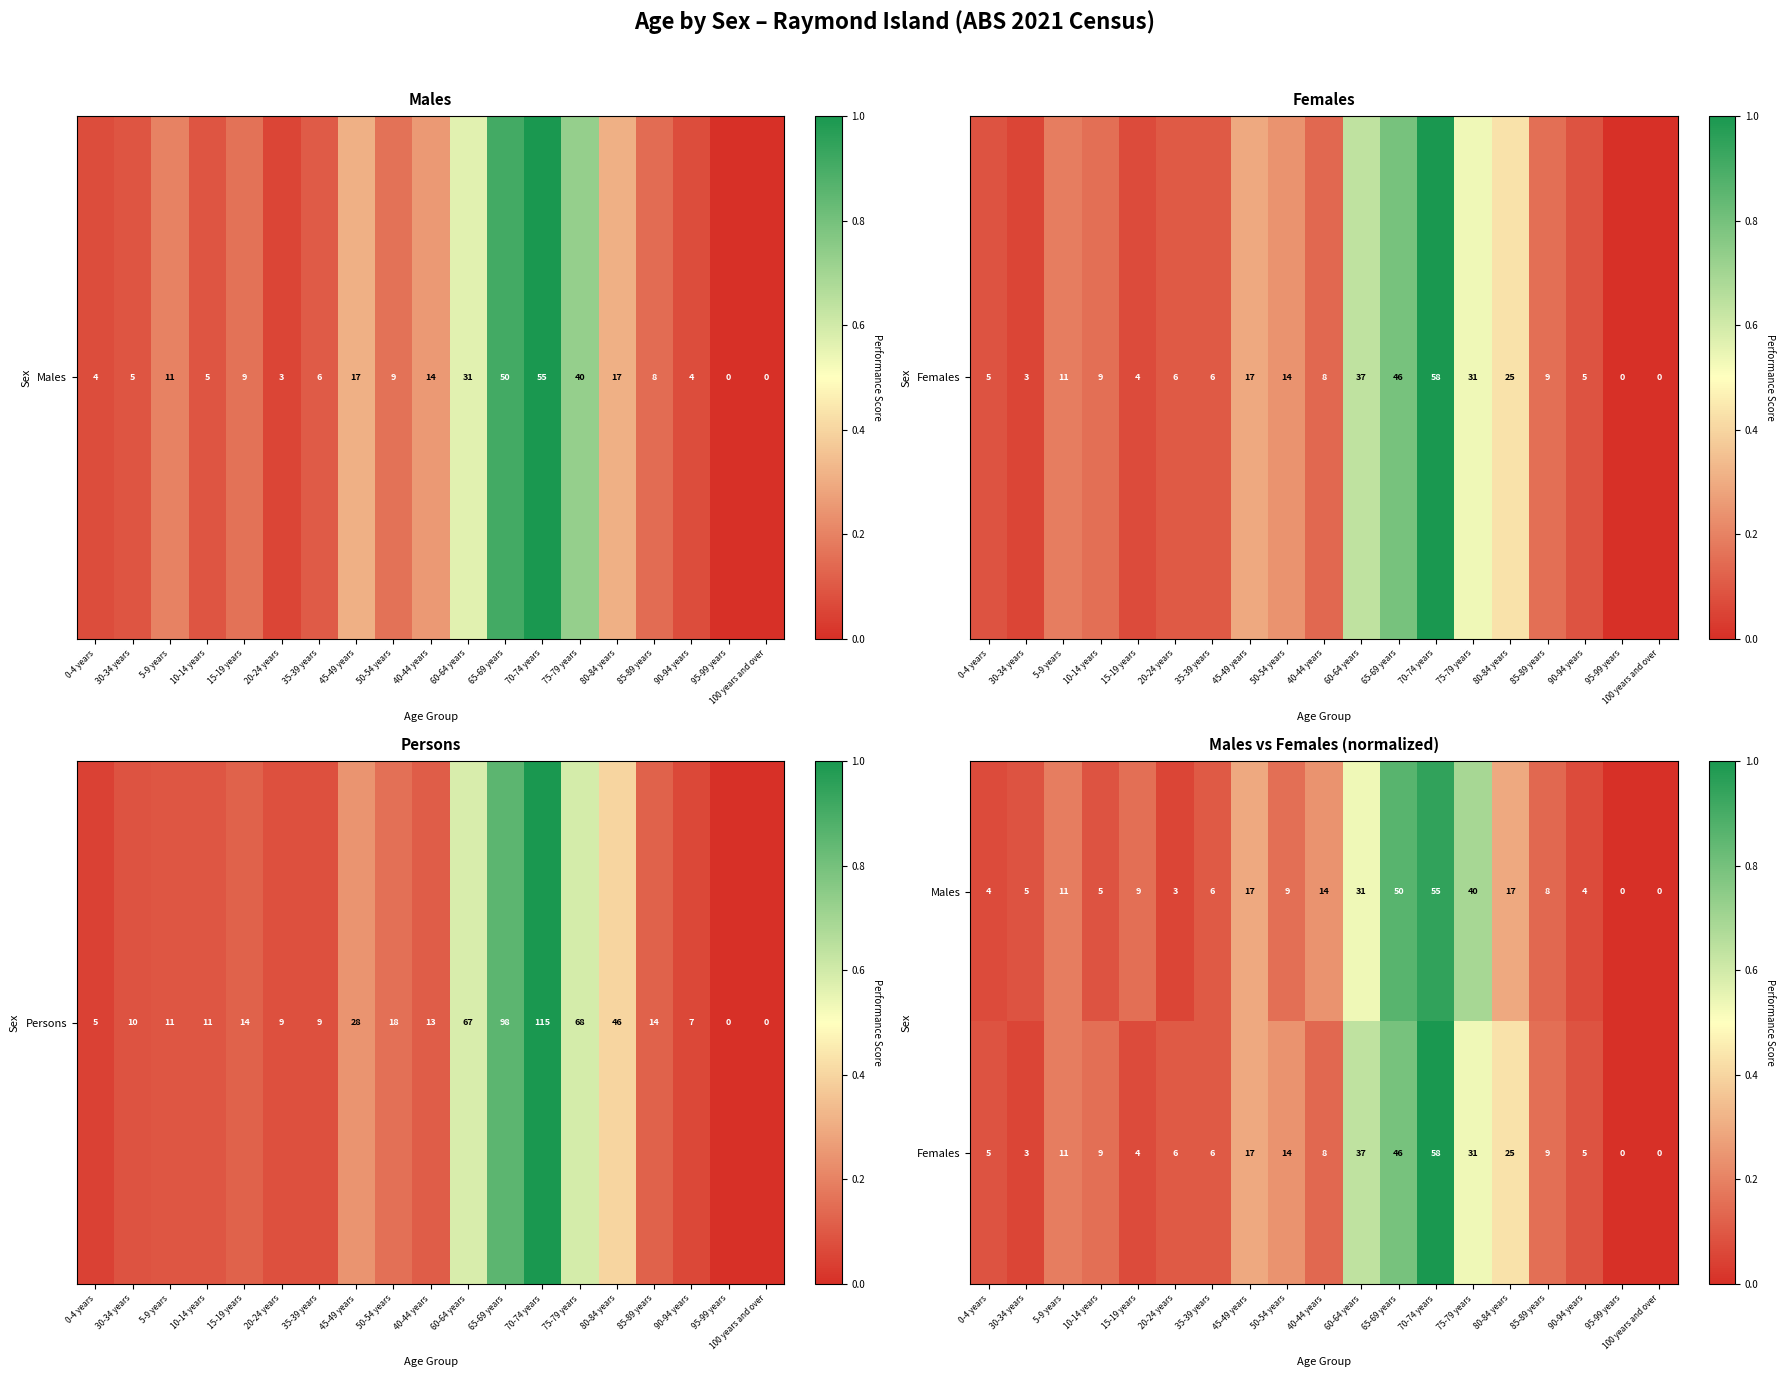

How many data points does each series have?

19